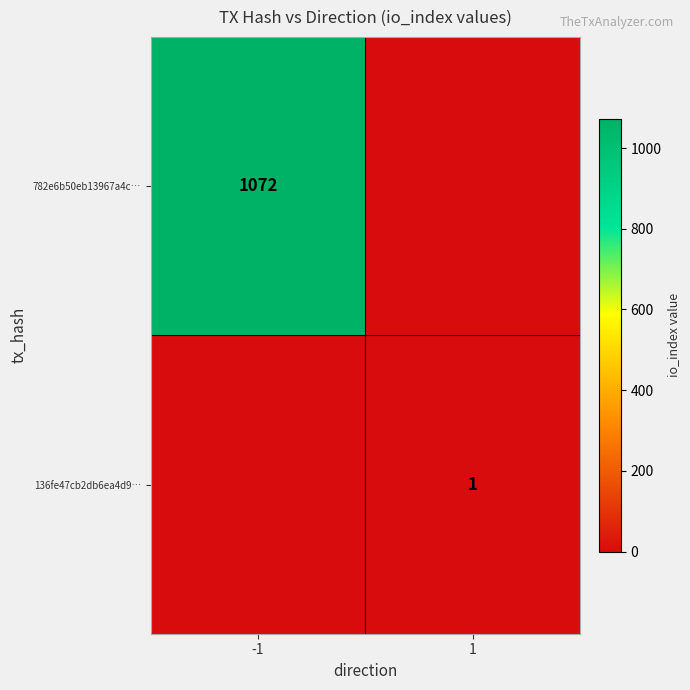

The 782e6b50eb13967a4c… series shows 1556 at -1. True or false?

False